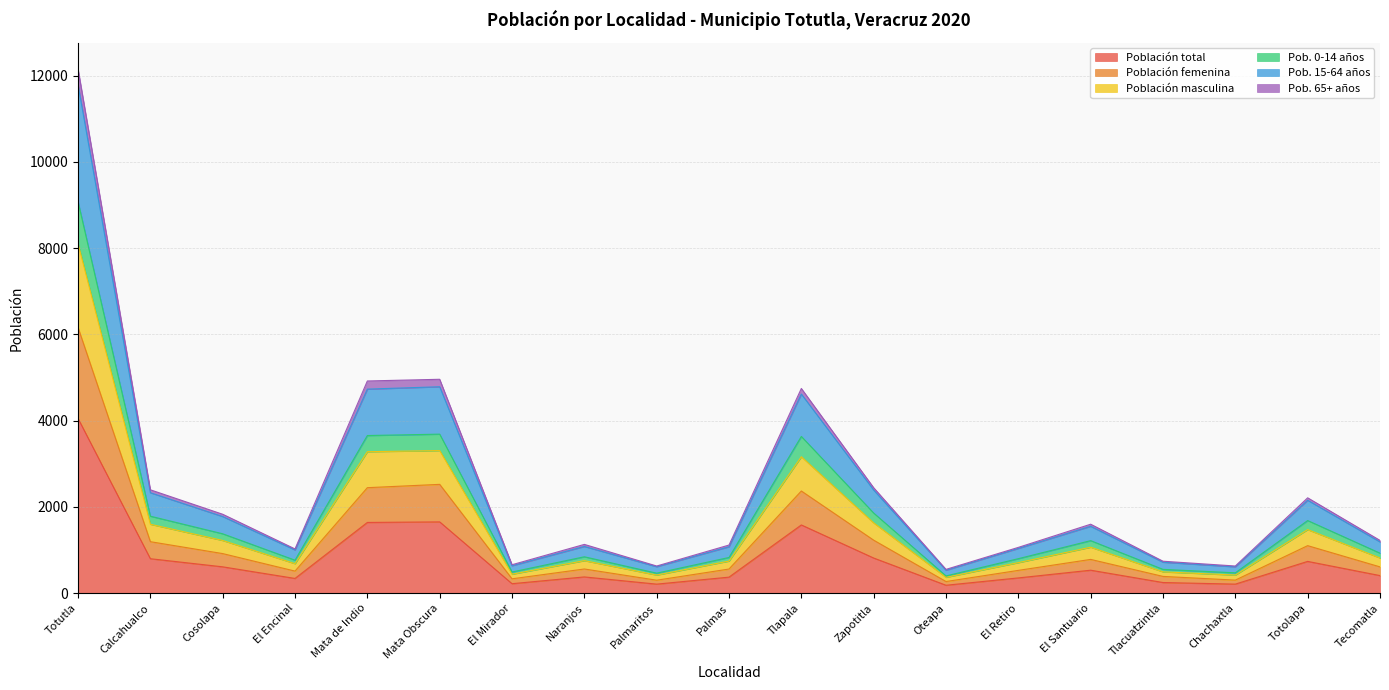

What is the sum of all Población femenina values?

23094